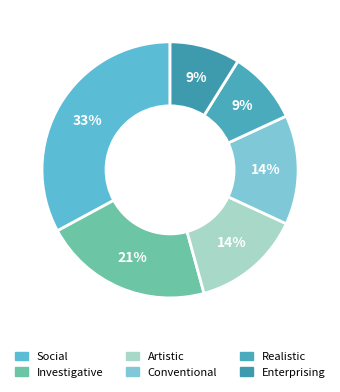

What is the total percentage of Artistic and Enterprising?

22.7%